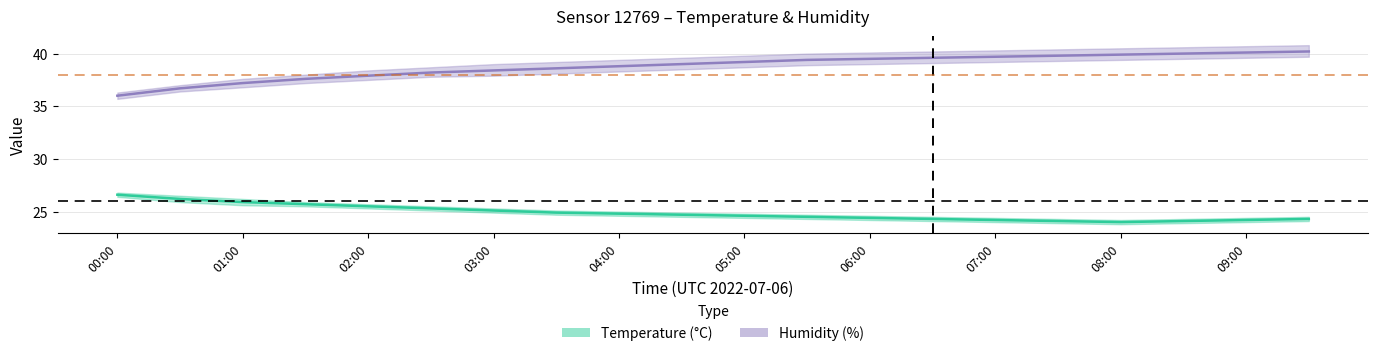

True or false: Humidity and Temperature intersect in this chart.

False